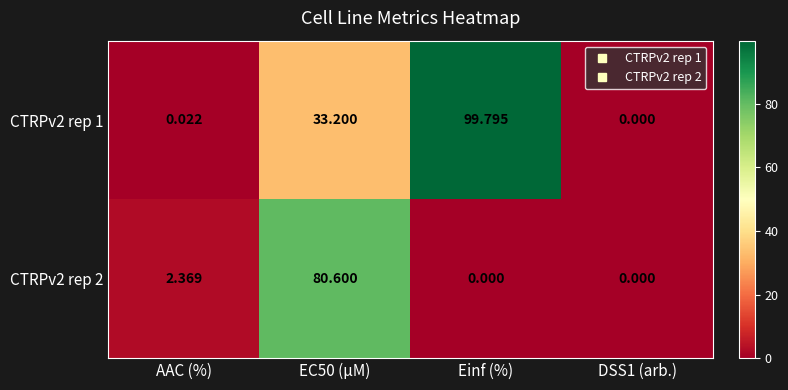

Is the value of CTRPv2 rep 1 at DSS1 (arb.) greater than the value of CTRPv2 rep 2 at EC50 (µM)?

No